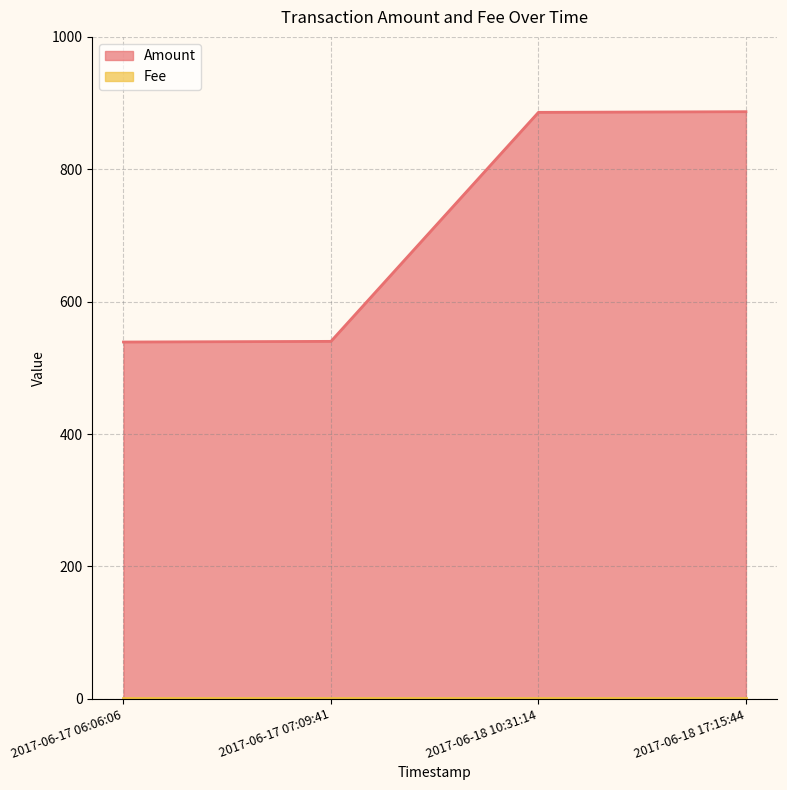

Between 2017-06-18 10:31:14 and 2017-06-17 06:06:06, which is larger?

2017-06-18 10:31:14